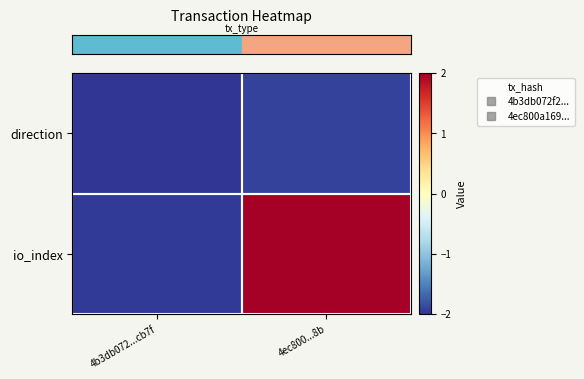

What is the maximum value shown in the chart?

2.0